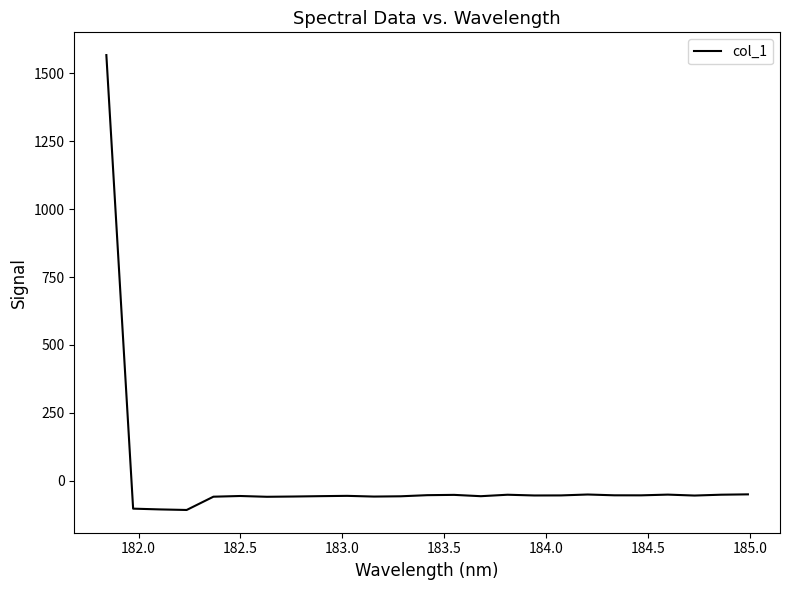

What is the maximum value shown in the chart?

1567.0